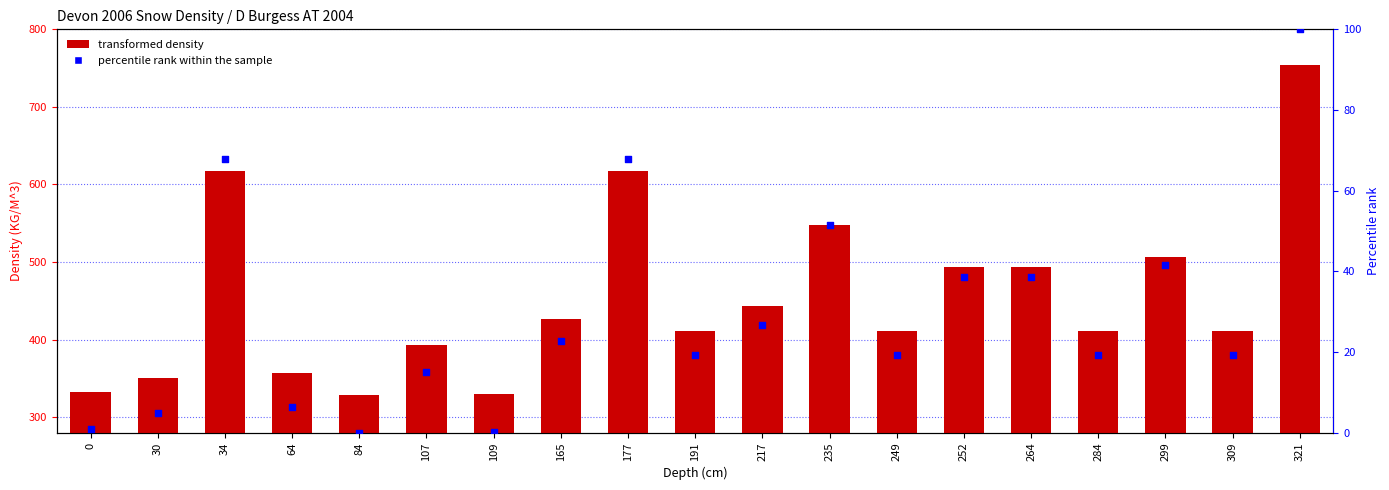

At how many categories does at least one series exceed 645?

1